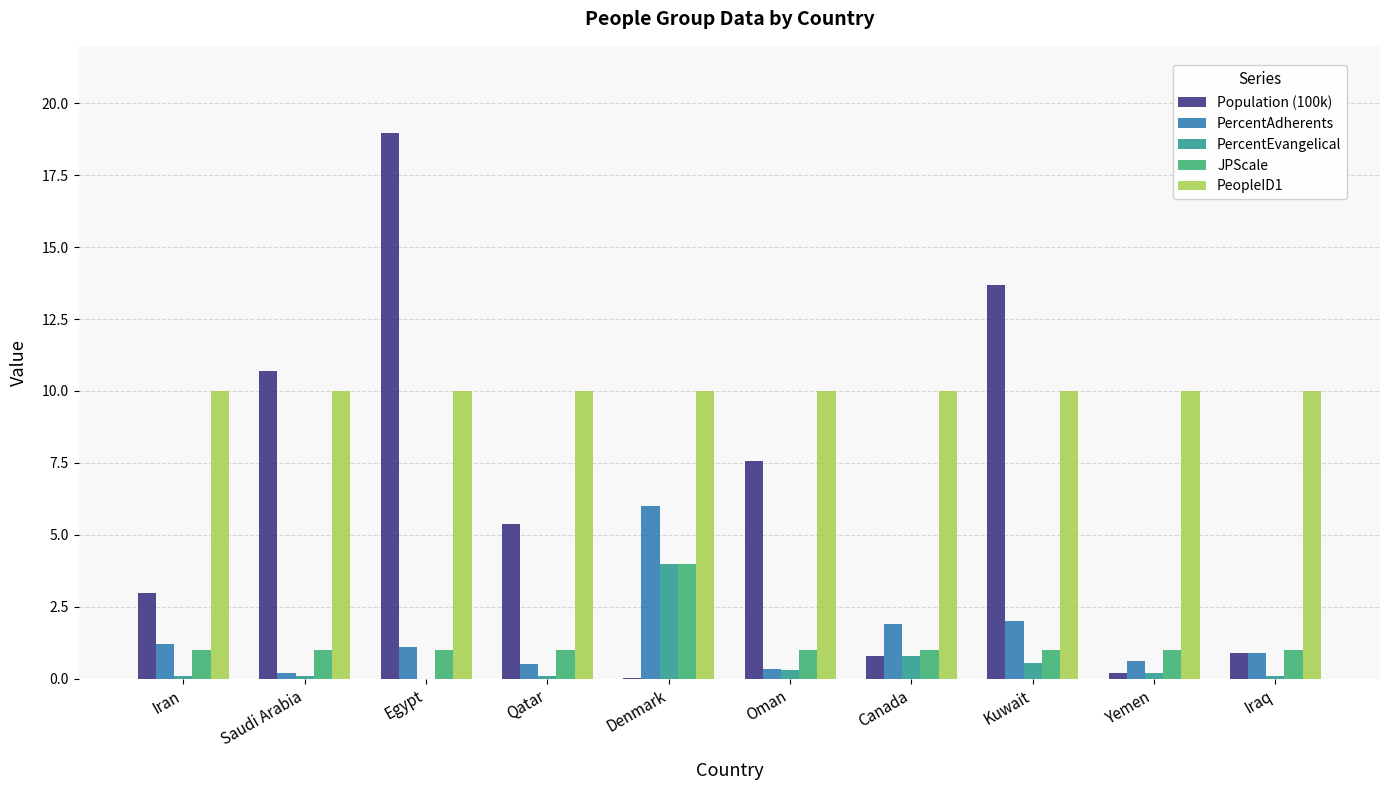

Between Denmark and Yemen, which series saw the biggest shift?

PercentAdherents